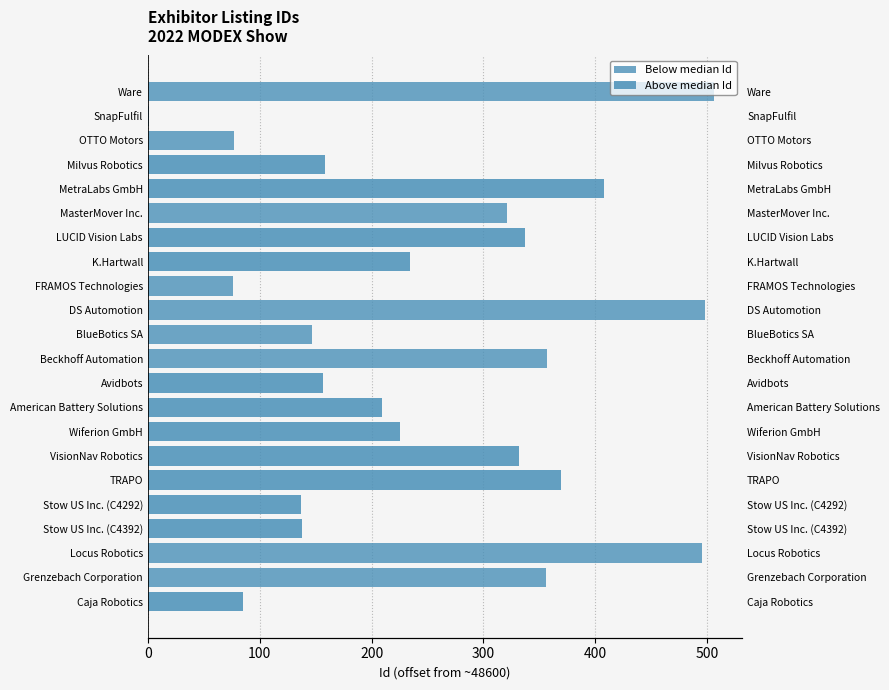

Reading left to right, what are all the values shown in this chart?

Below median Id: 0	356	495	0	0	0	0	0	0	0	357	147	498	76	0	0	321	0	0	77	1	506
Above median Id: 85	0	0	138	137	369	332	225	209	157	0	0	0	0	234	337	0	408	158	0	0	0